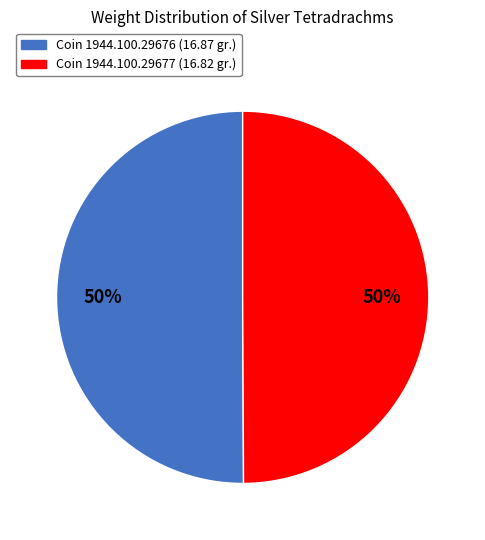

To the nearest percent, what is the average slice percentage?

50%